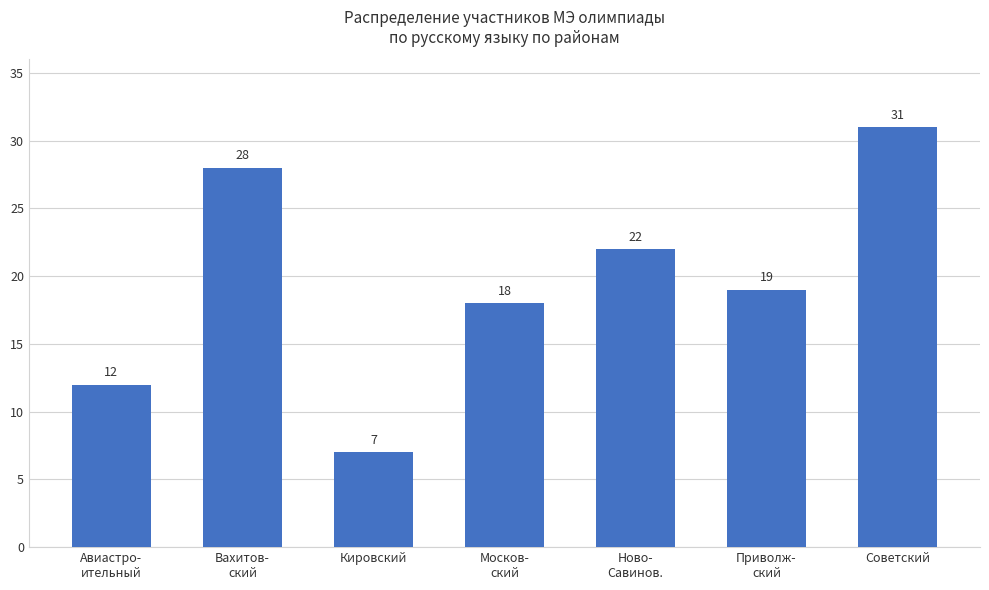

How many bars are there in total?

7